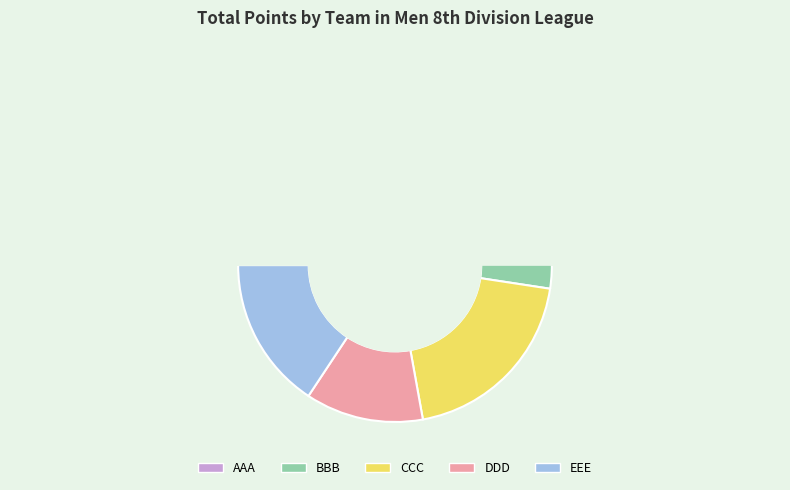

To the nearest percent, what is the average slice percentage?

20%